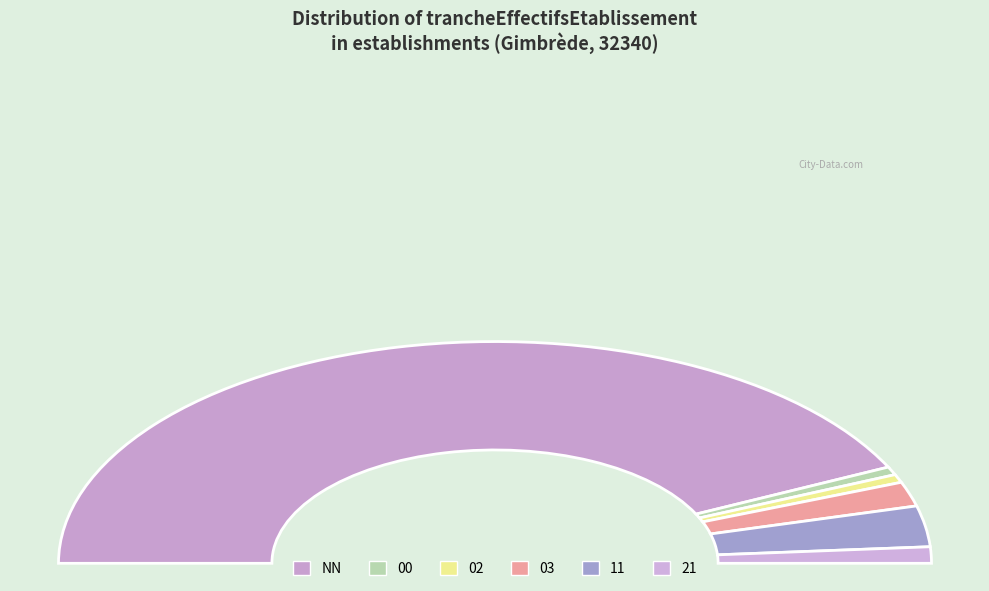

Count the number of slices in the pie.

6